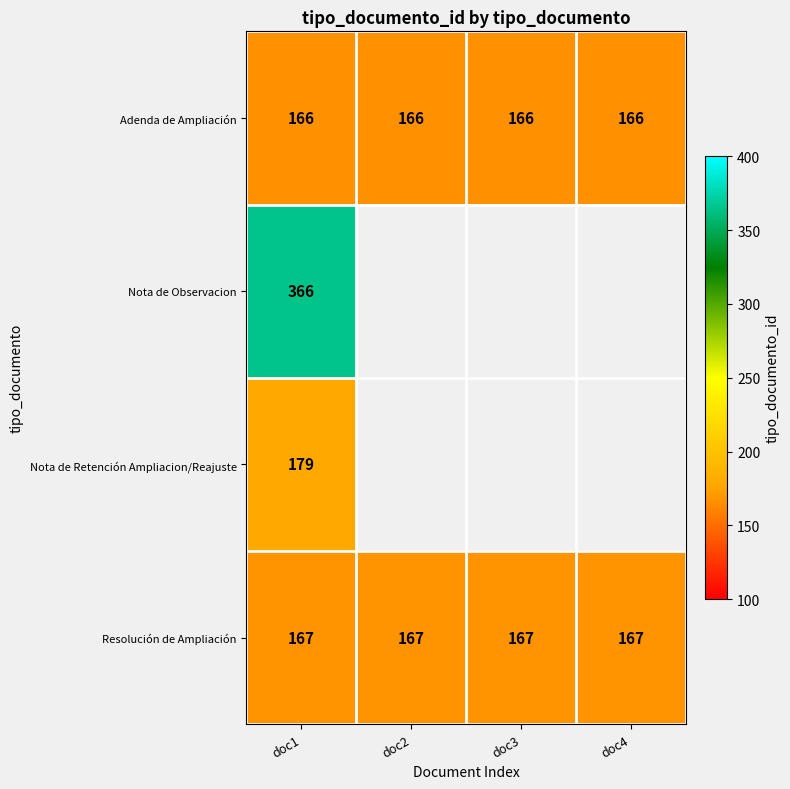

What is the maximum value shown in the chart?

366.0